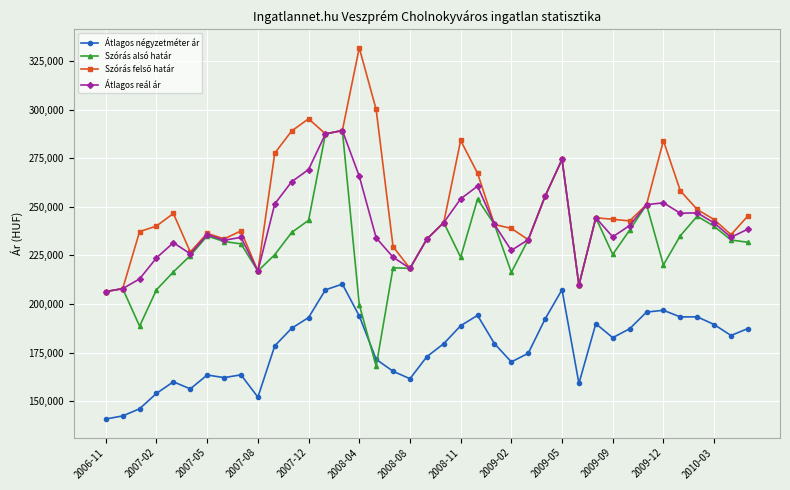

How many data points does each series have?

39